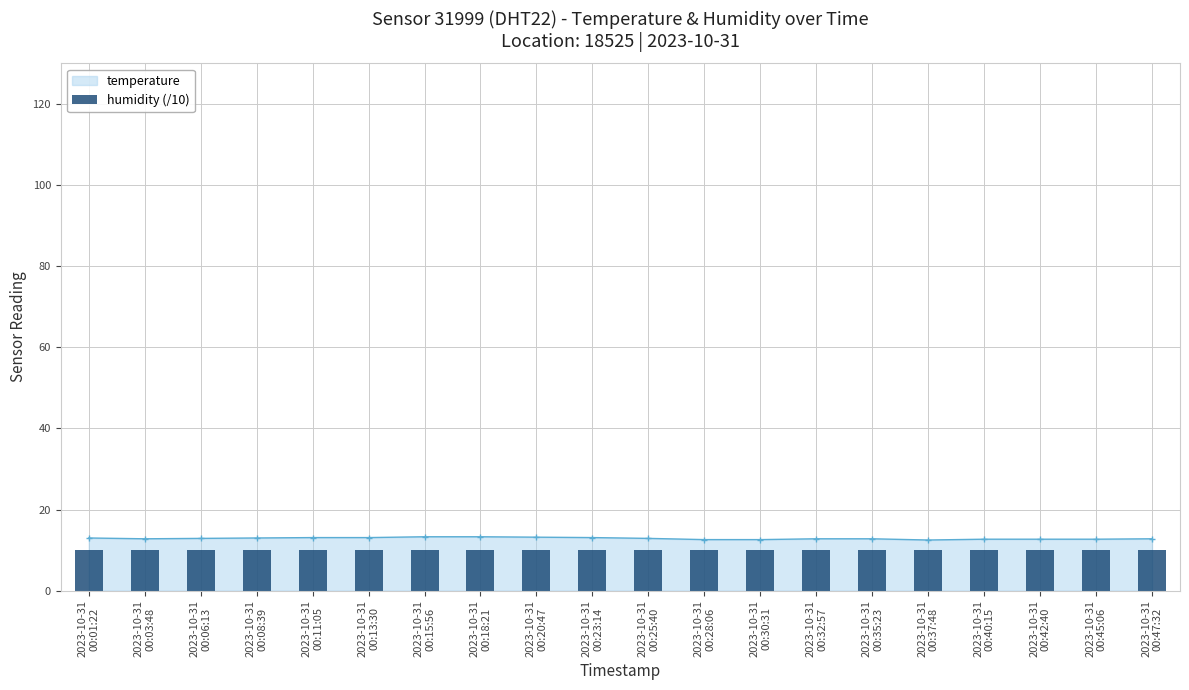

What is the value of the temperature point at the 3rd from the left?

12.9